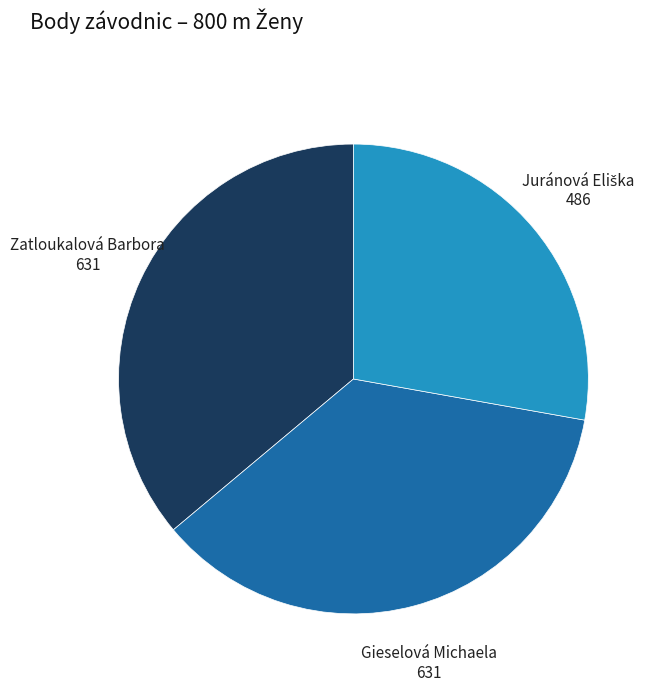

Does Zatloukalová Barbora represent more than half of the total?

No